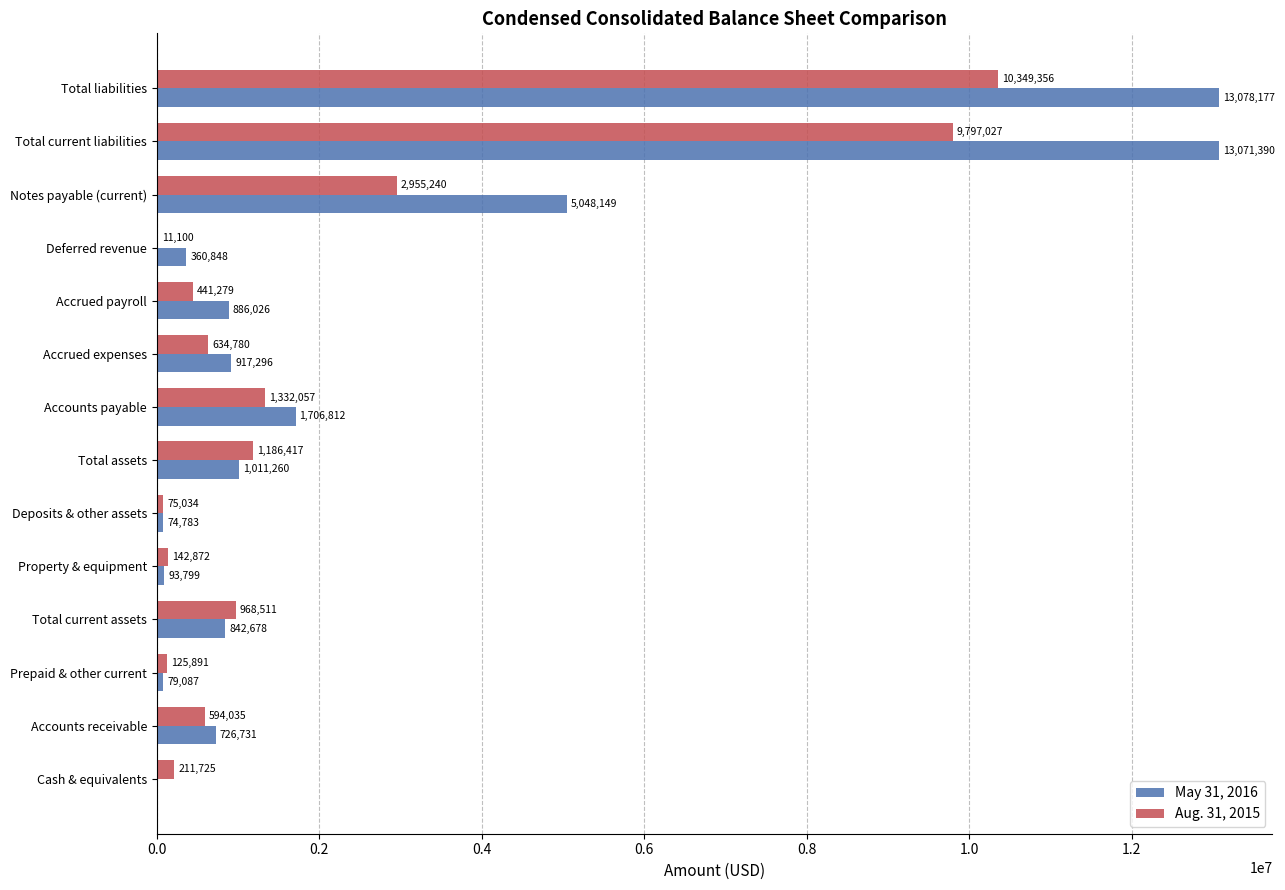

What is the maximum value for Aug. 31, 2015?

10349356